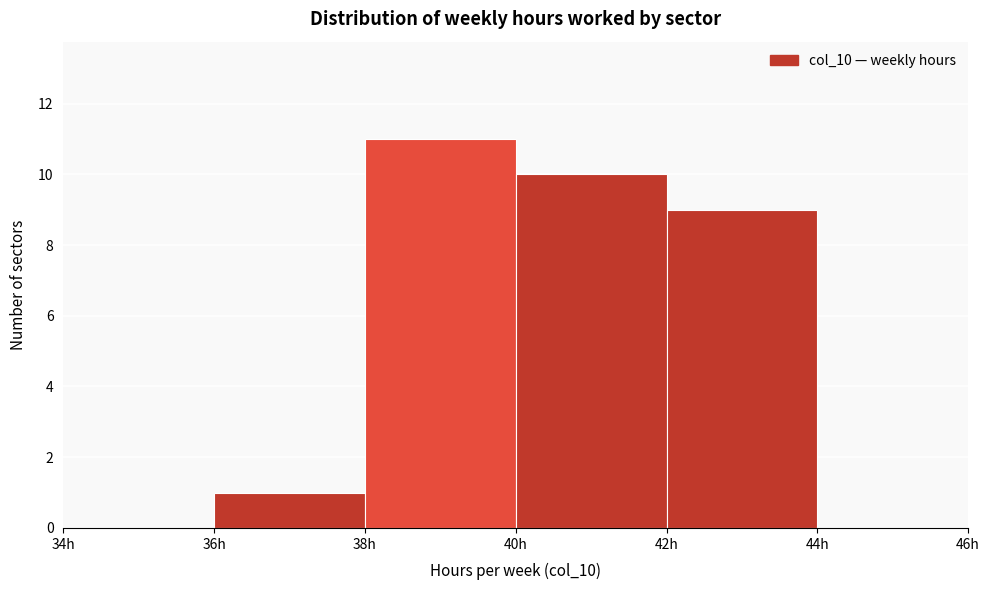

Reading left to right, transcribe this chart: for each bar, give the range it covers on the x-axis and its height. The values are not printed on the chart, so give them approximately, as read against the axis.

34 to 36: 0
36 to 38: 1
38 to 40: 11
40 to 42: 10
42 to 44: 9
44 to 46: 0